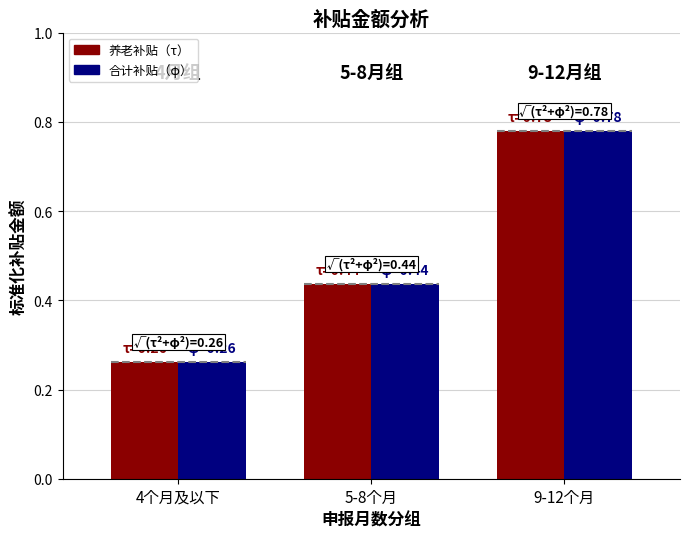

At which category is the sum across all series the highest?

9-12个月